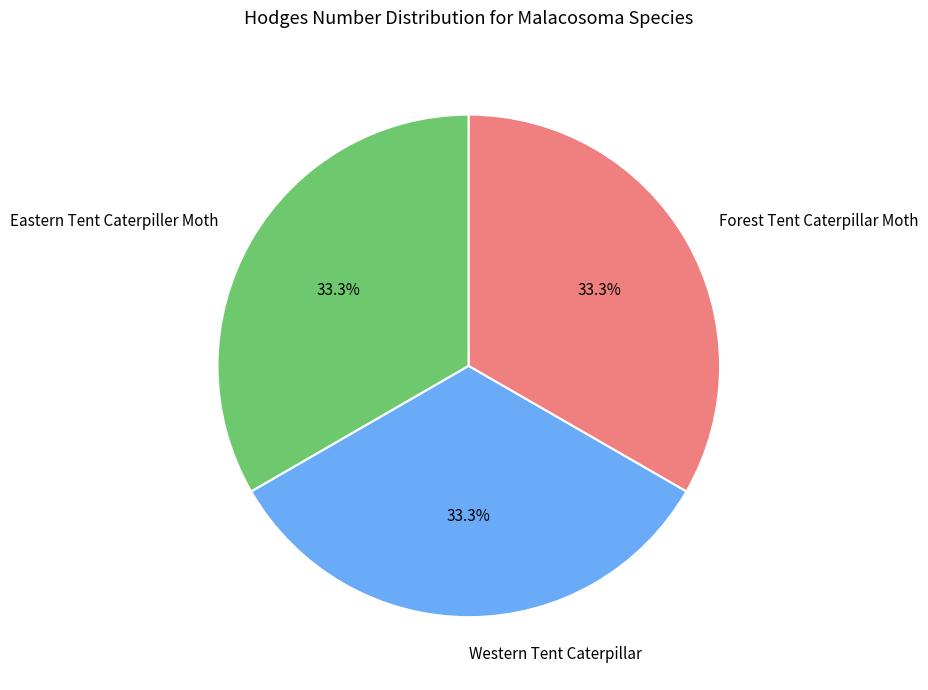

What is the ratio of the value at Forest Tent Caterpillar Moth to the value at Eastern Tent Caterpiller Moth?

1.0